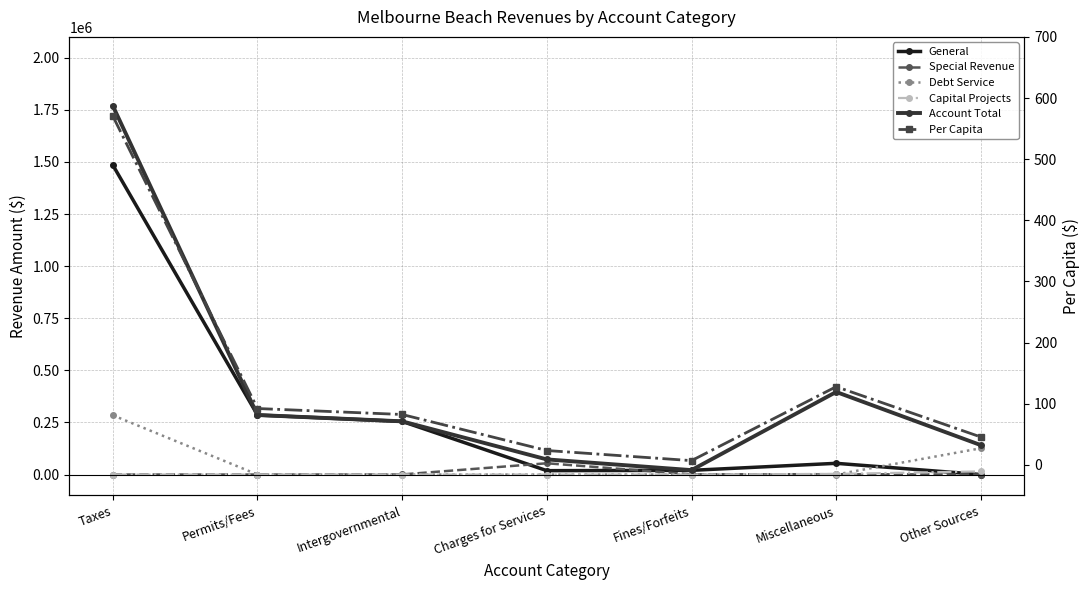

Between which two adjacent categories do Debt Service and General first intersect?

Miscellaneous and Other Sources